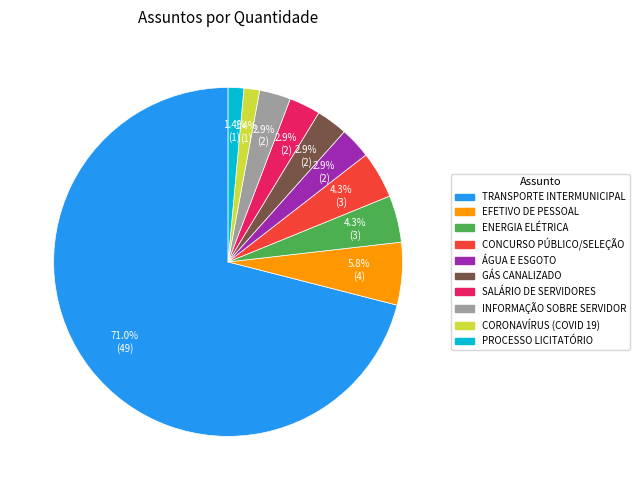

Does CONCURSO PÚBLICO/SELEÇÃO represent more than half of the total?

No